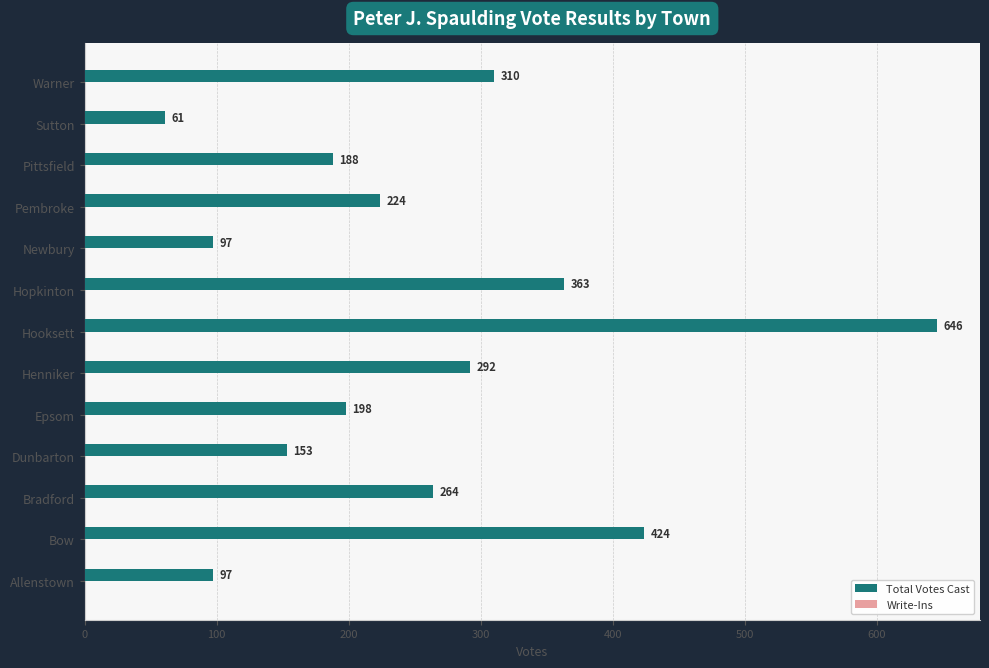

How many bars are there in total?

13